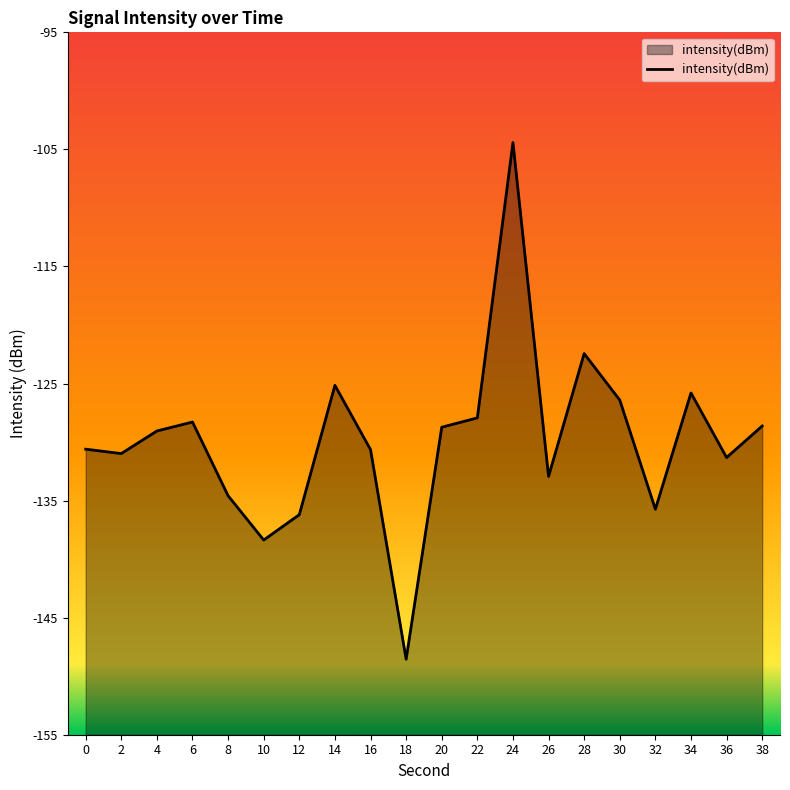

Reading right to left, list all the values displayed in this chart.

38=-128.6	36=-131.3	34=-125.8	32=-135.7	30=-126.4	28=-122.4	26=-132.9	24=-104.4	22=-127.9	20=-128.7	18=-148.5	16=-130.6	14=-125.2	12=-136.2	10=-138.4	8=-134.6	6=-128.3	4=-129.1	2=-131.0	0=-130.6